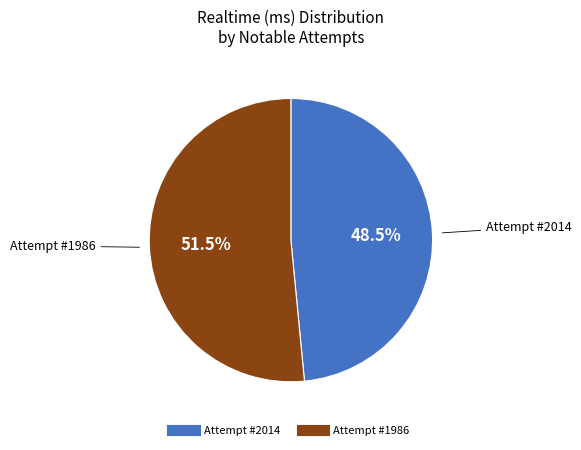

Combined, do Attempt #1986 and Attempt #2014 account for over 50%?

Yes